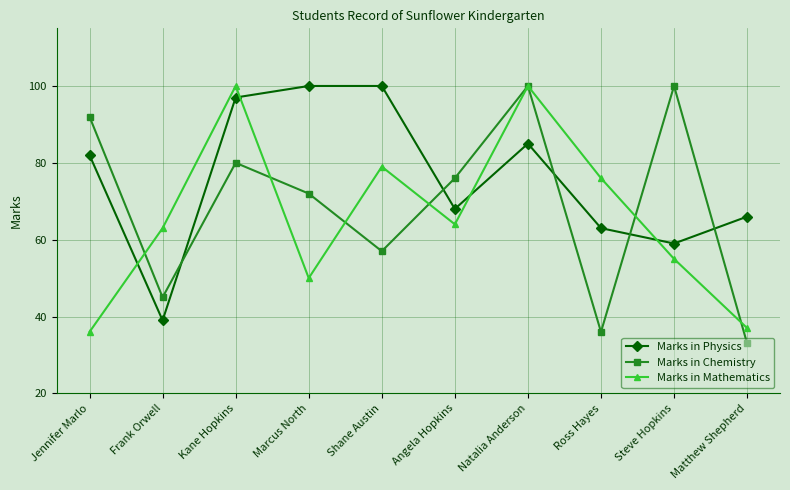

List the series in order of their overall mean, highest first.

Marks in Physics, Marks in Chemistry, Marks in Mathematics